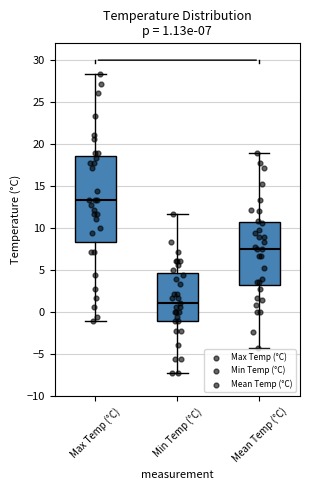

Which box is the tallest, from its lower edge to its upper edge?

Max Temp (°C)